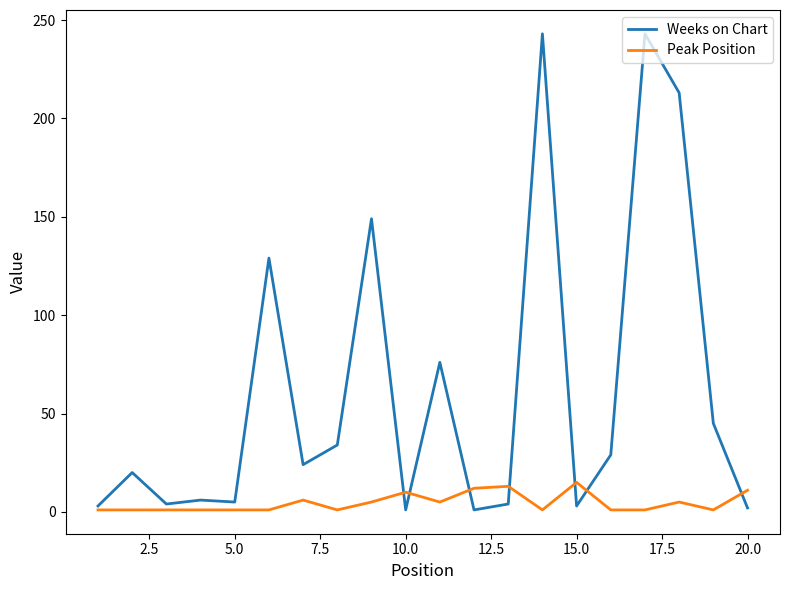

Which series has the largest total across all categories?

Weeks on Chart